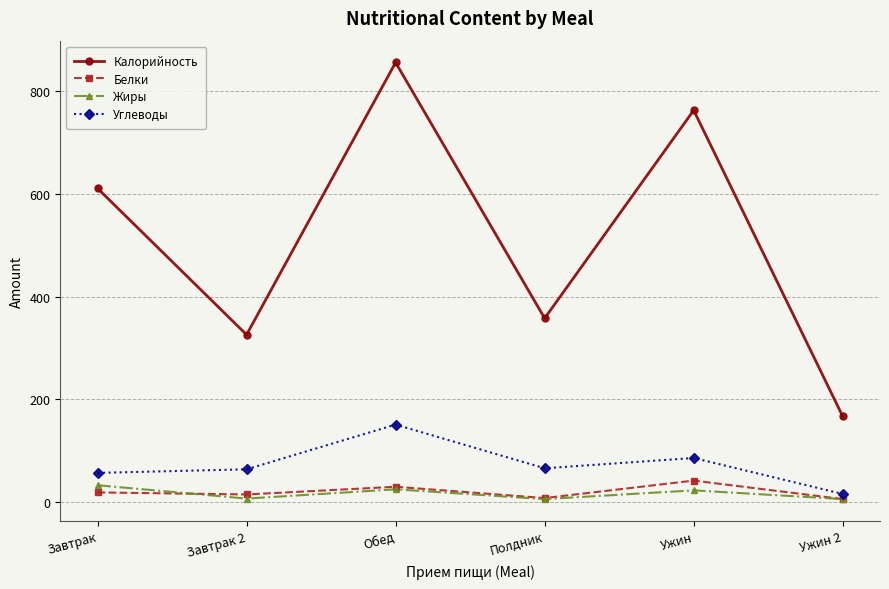

Rank the series by their maximum value, from highest to lowest.

Калорийность, Углеводы, Белки, Жиры